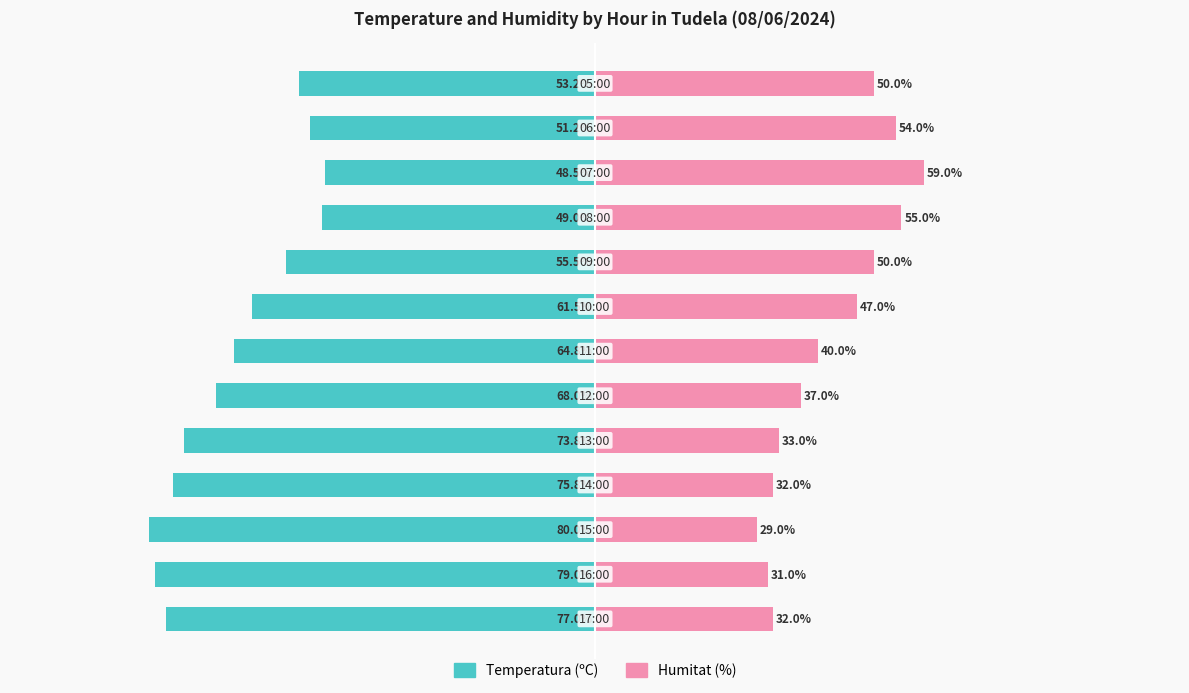

Which series has the widest spread of values?

Temperatura (ºC)